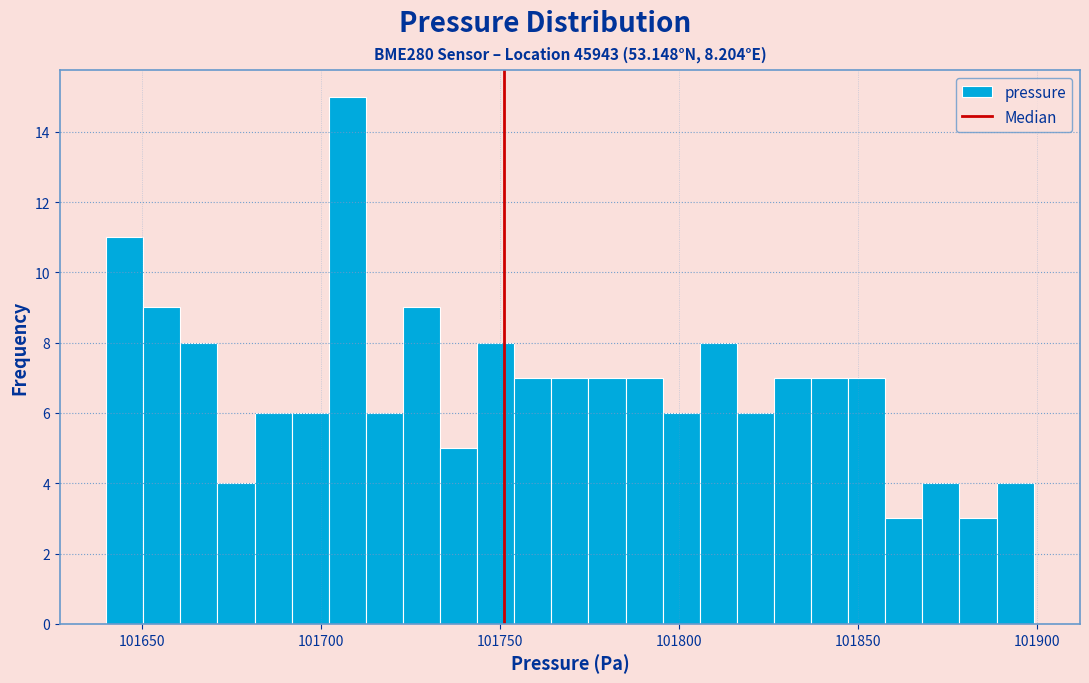

Around what value on the x-axis is the tallest bar? Give the approximate position of its centre, as read against the axis.

101705